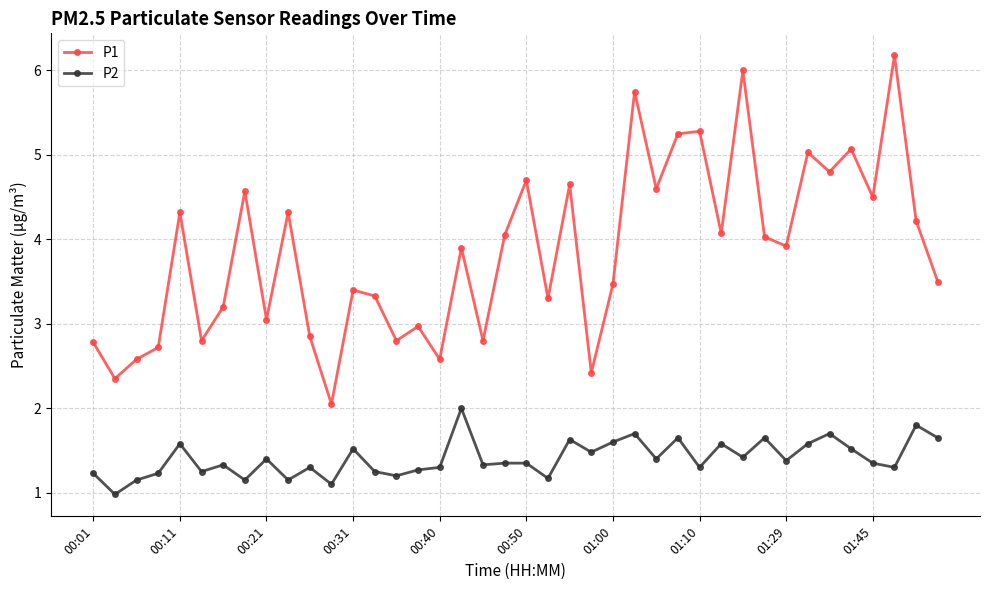

What is the value of the P1 point at the 33rd from the left?

3.9